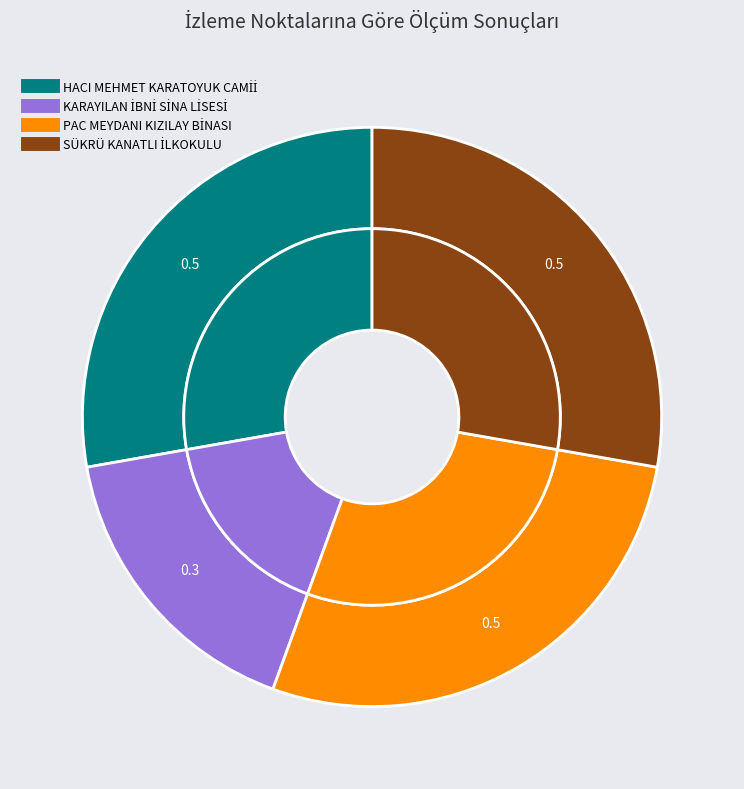

Which category has the biggest portion of the pie?

HACI MEHMET KARATOYUK CAMİİ